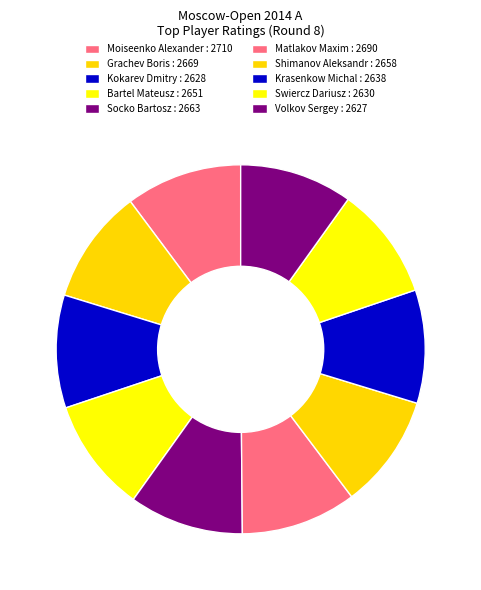

Which slice is the largest?

Moiseenko Alexander